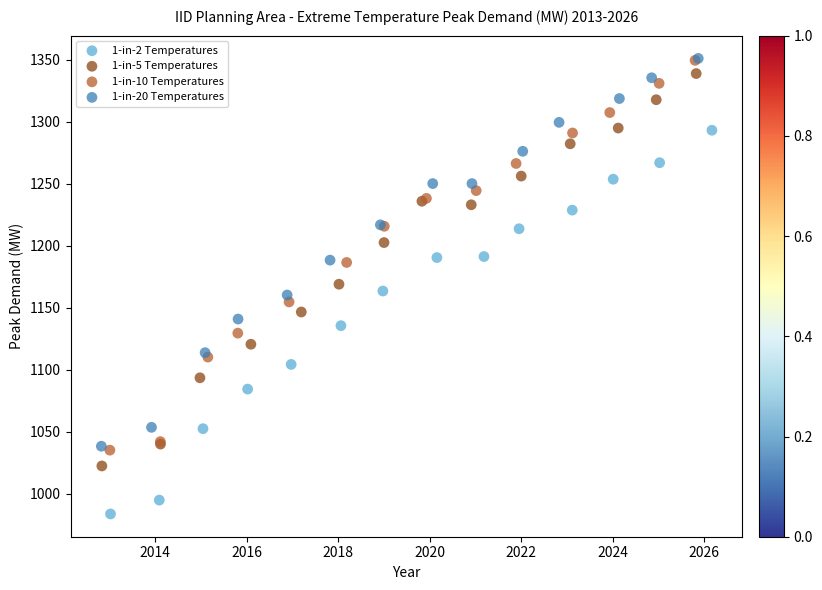

Which series has the widest spread of Y values?

1-in-5 Temperatures